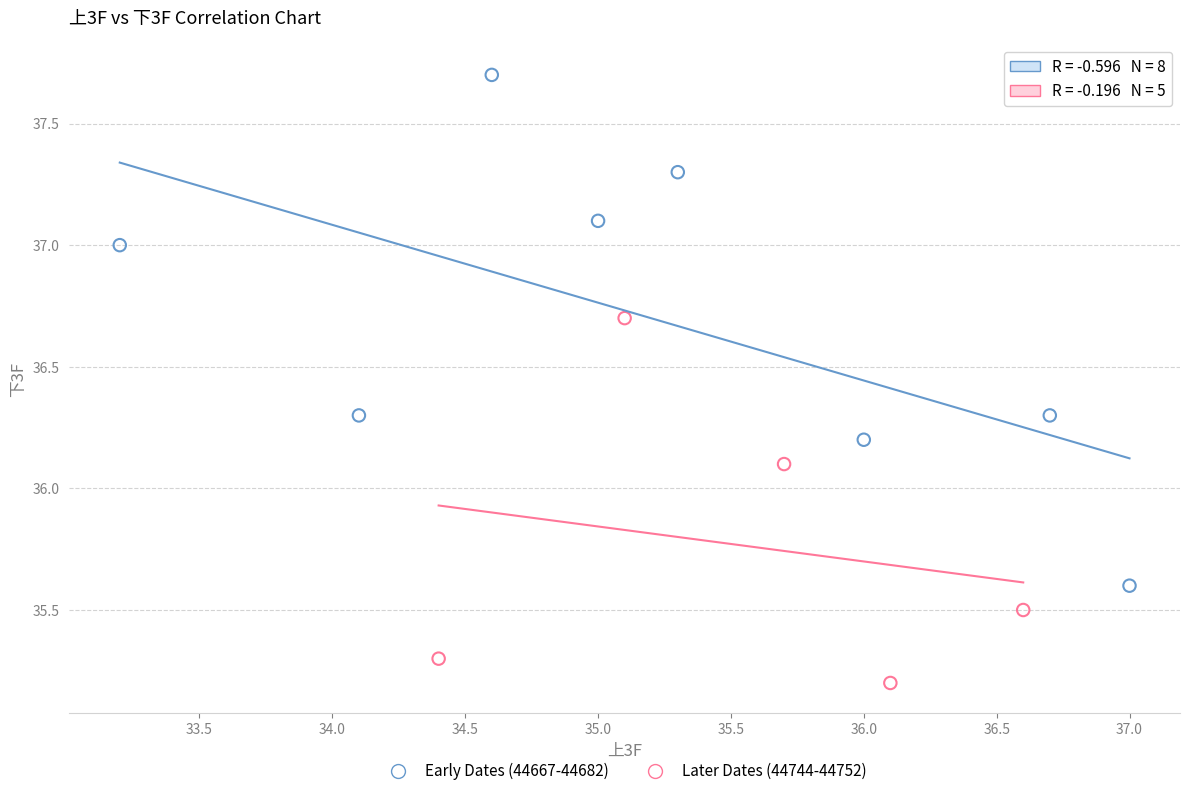

Which series contains the highest Y value?

Early Dates (44667-44682)